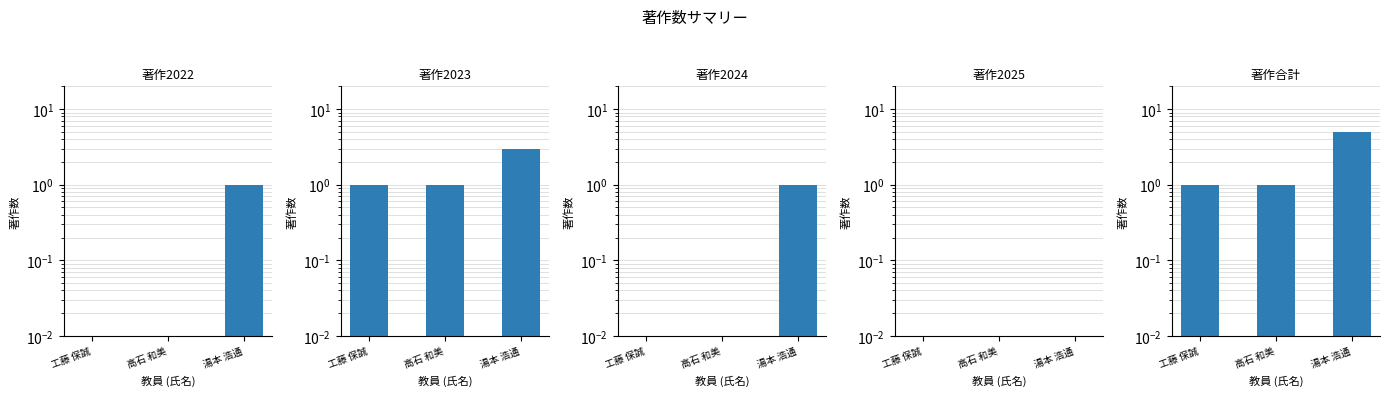

Is it true that 著作2024 equals 1.0 at 湯本 浩通?

True